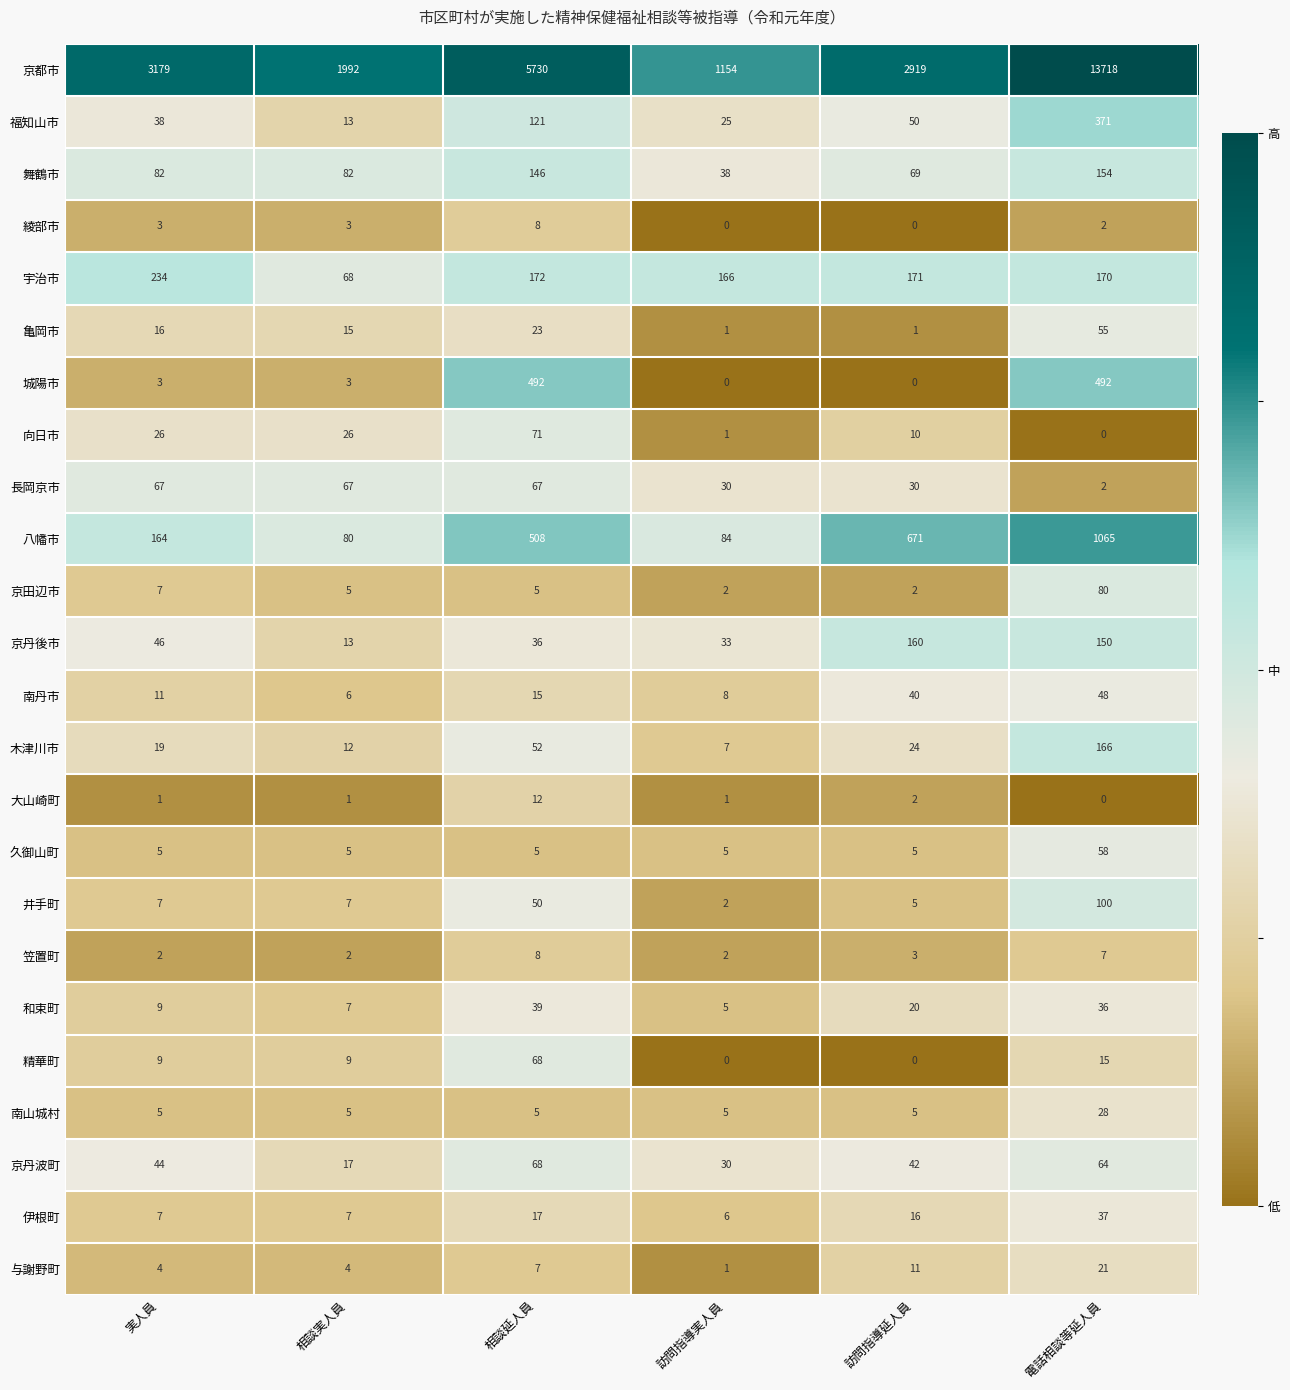

Which category has the highest value across all series?

電話相談等延人員